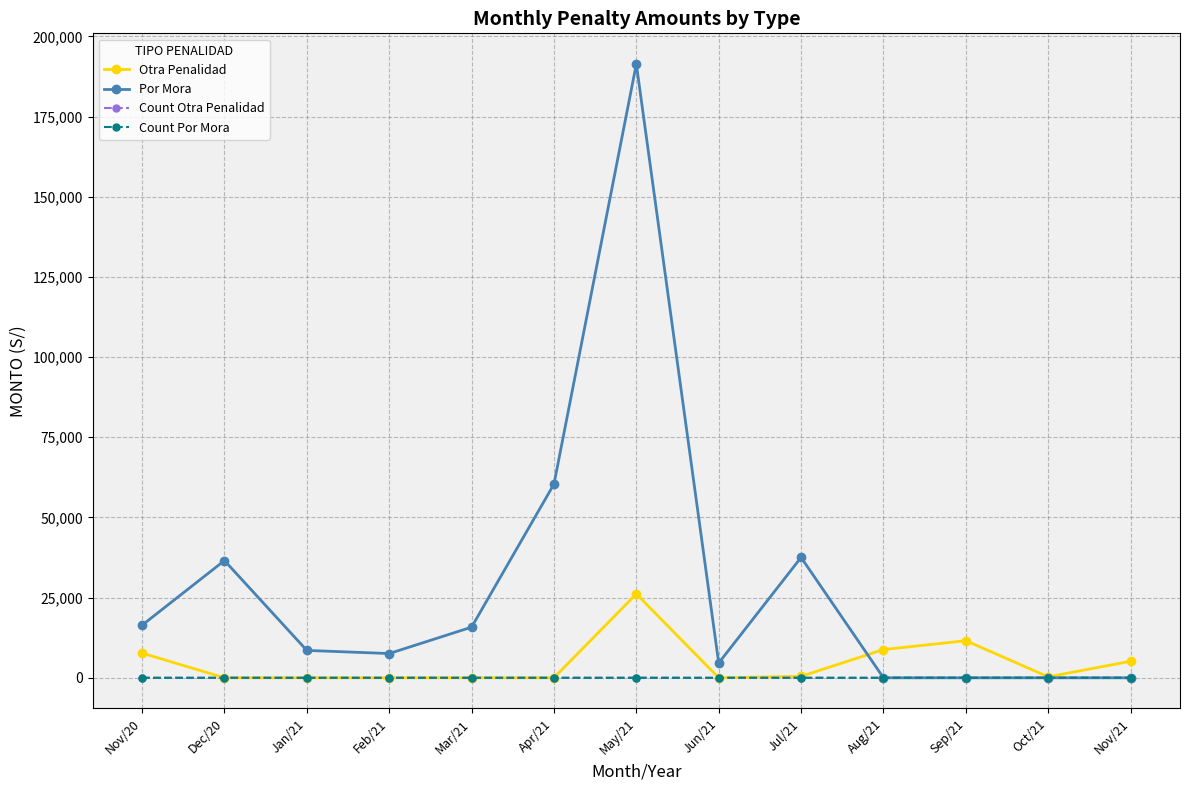

True or false: Count Por Mora has a value of 0 at Sep/21.

True